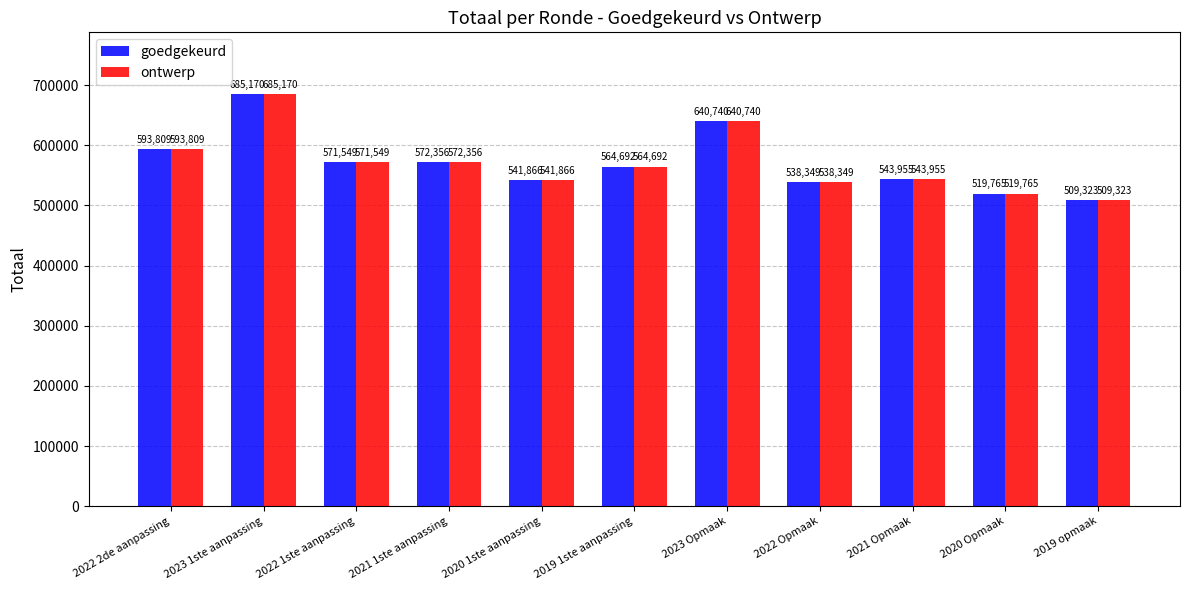

How many values in the ontwerp series are below 564692?

5